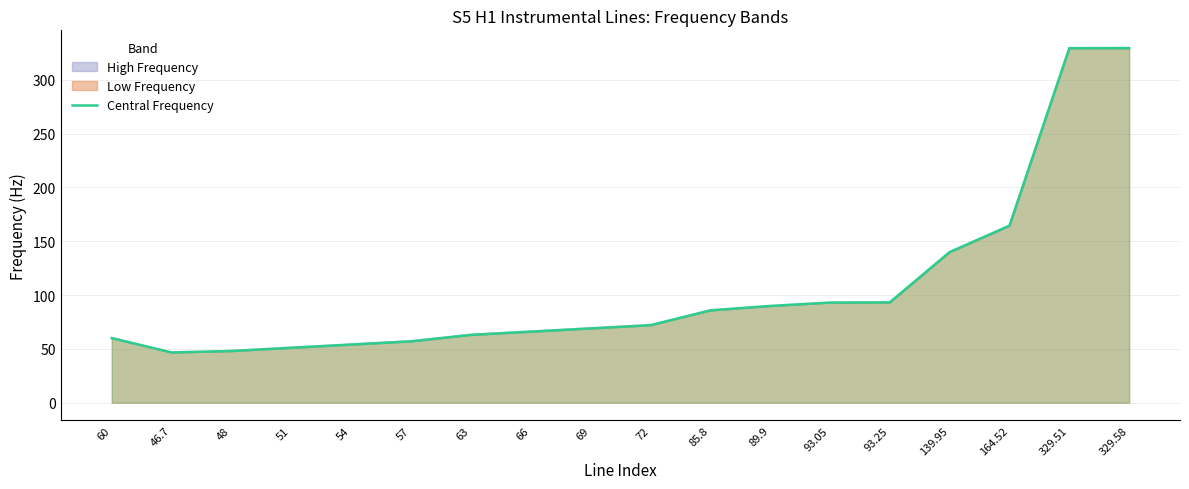

How many lines are shown in the chart?

1